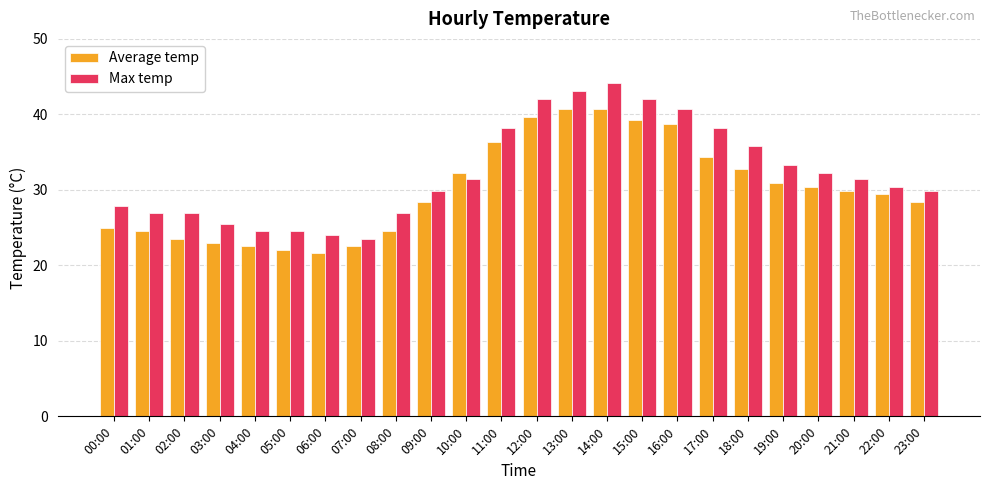

What is the total value across all series at 11:00?

74.5